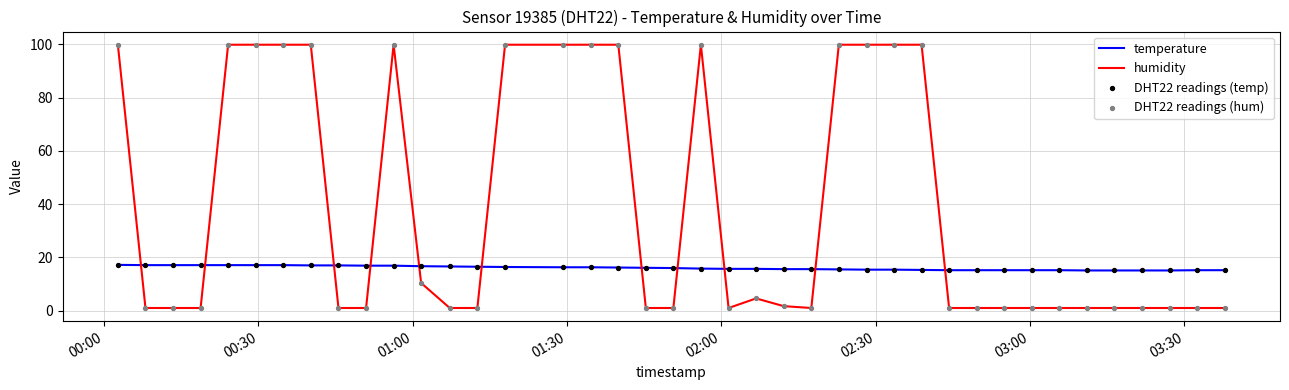

Which series has the largest range (max minus min)?

humidity